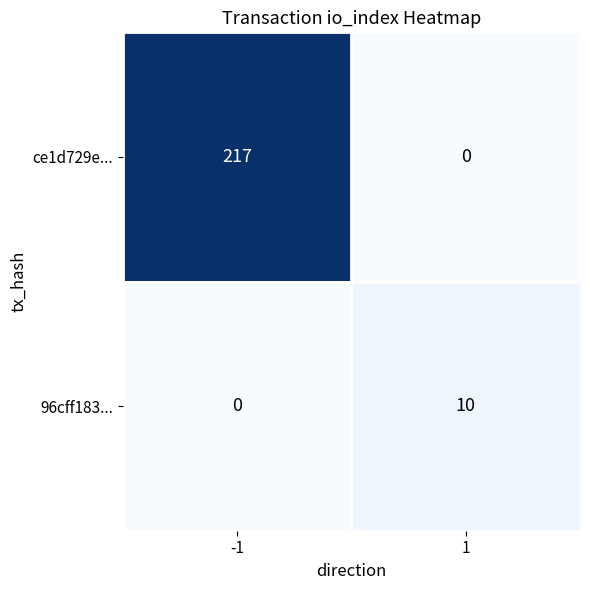

What is the average value of the 96cff183... series?

5